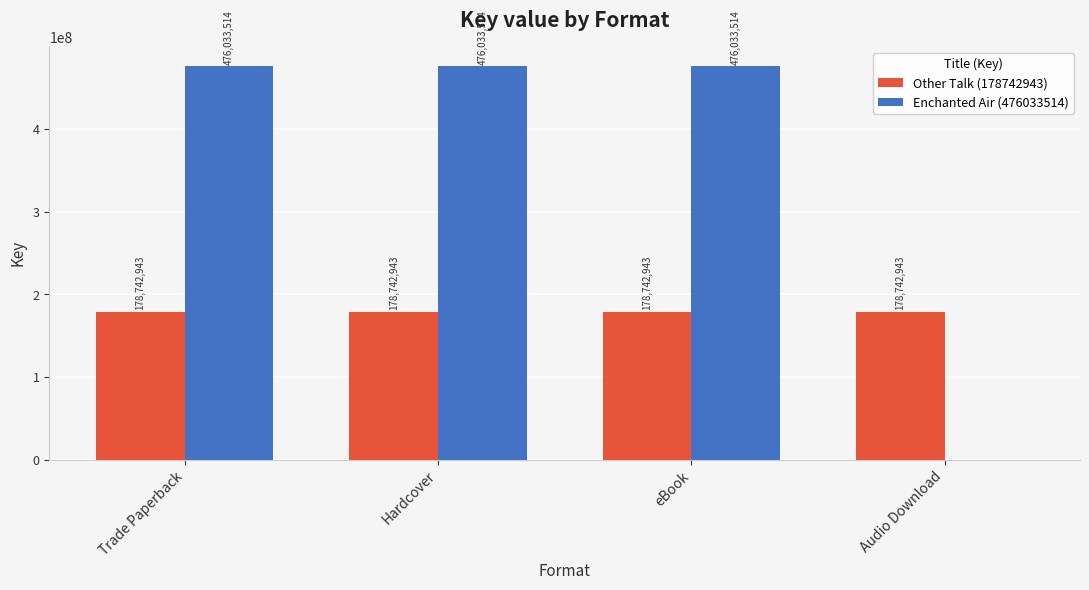

Which series changed the most between eBook and Audio Download?

Enchanted Air (476033514)